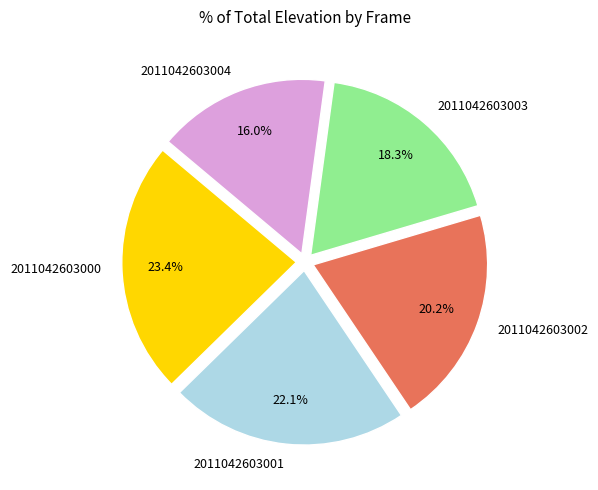

What is the total percentage of 2011042603000 and 2011042603002?

43.6%